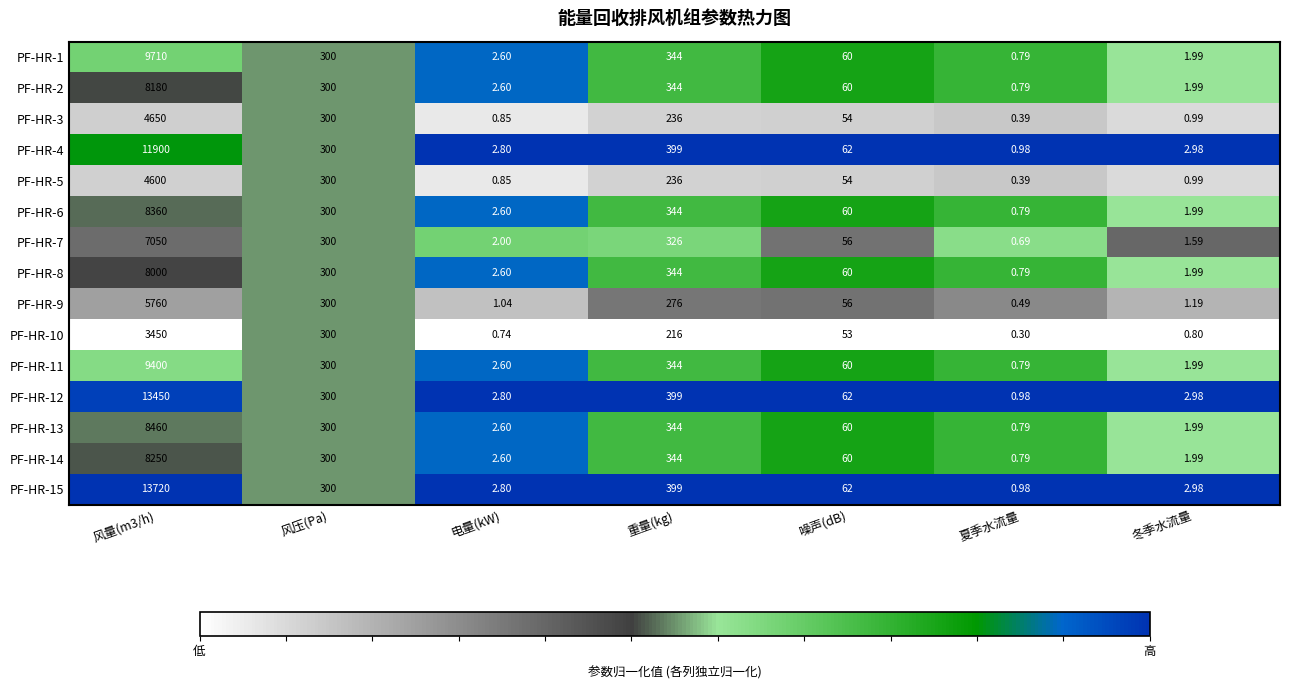

At which label is PF-HR-12 closest to 6725?

重量(kg)